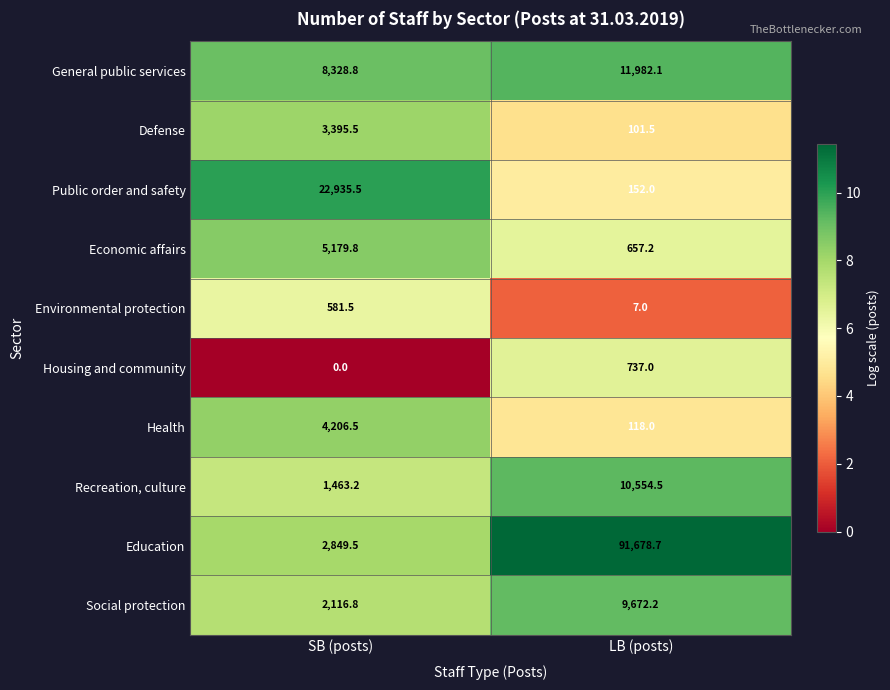

What is the spread (max minus min) of values at LB (posts)?

91671.7